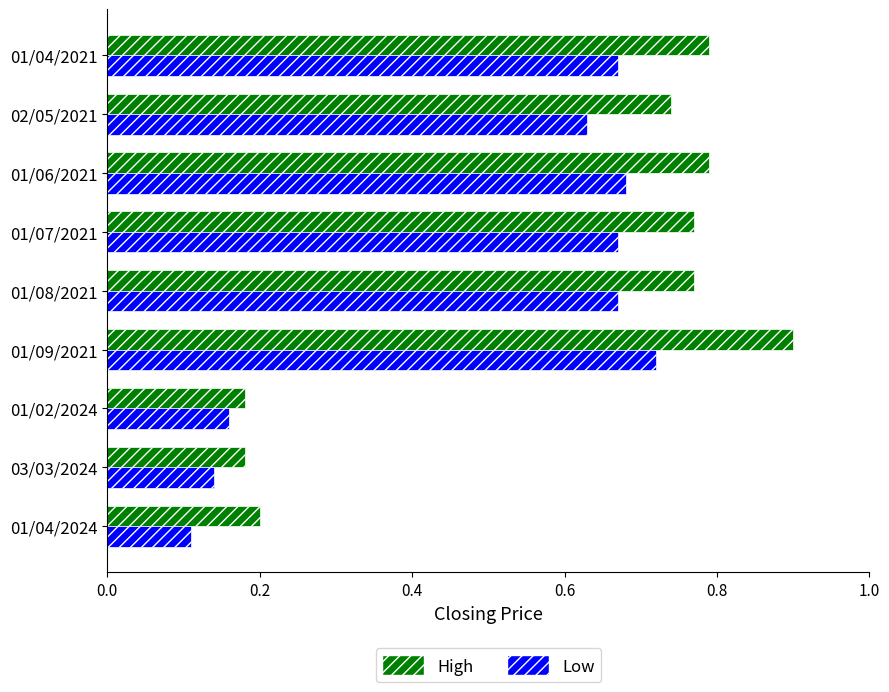

What is the sum of all High values?

5.3